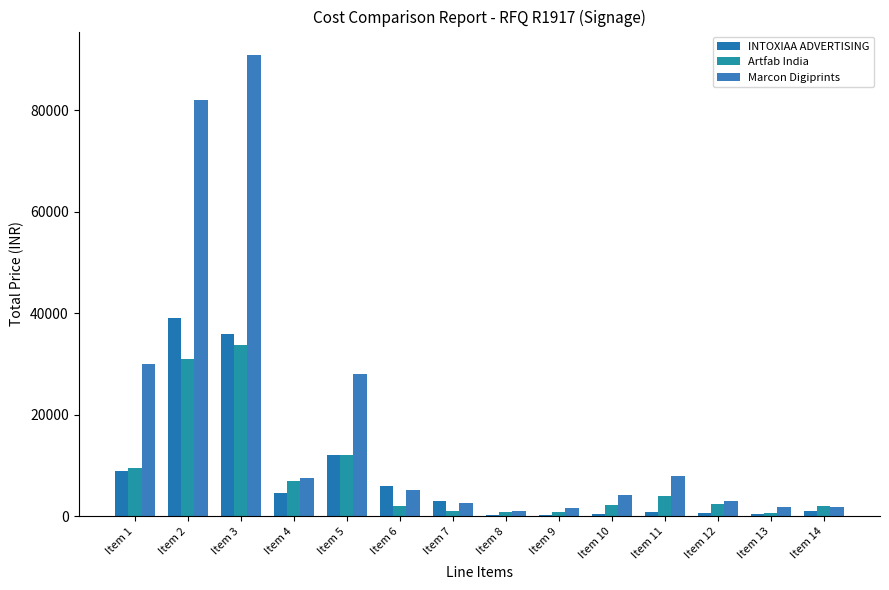

Count the number of categories in the chart.

14